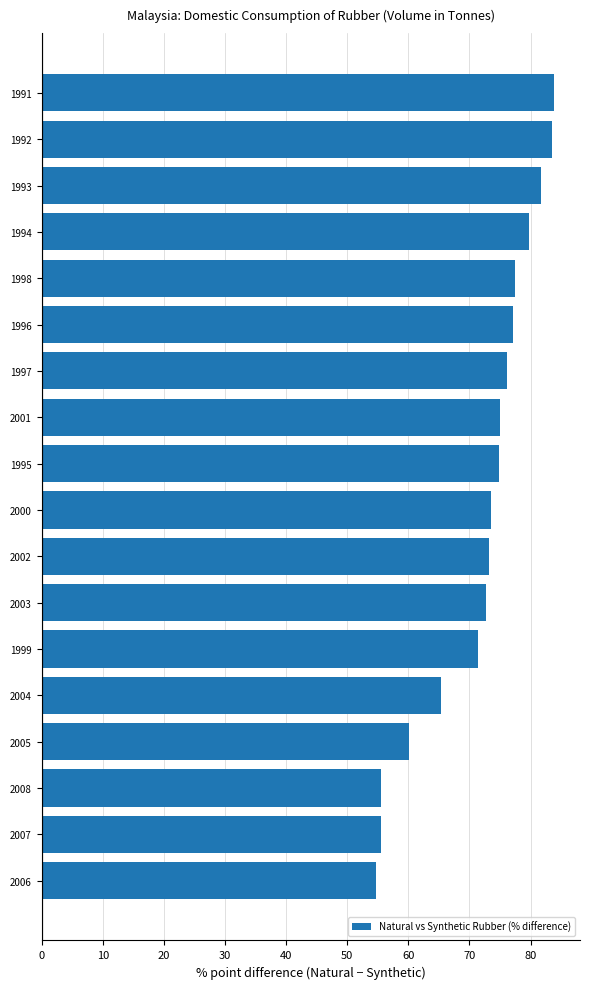

What is the change in value from 2000 to 1997?

+2.6